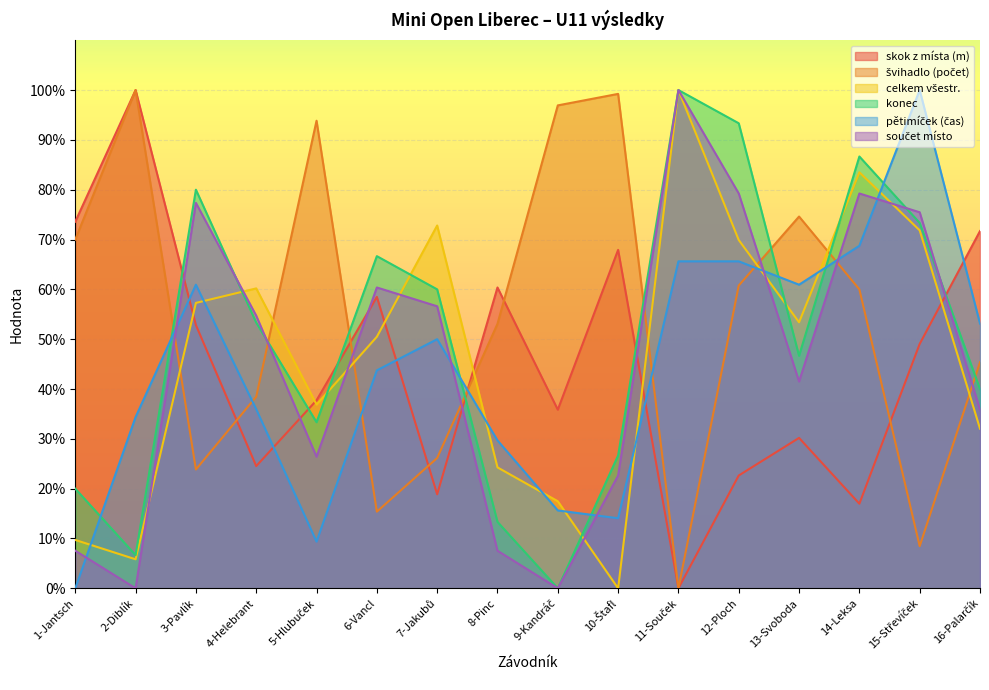

What is the greatest value displayed?

100.0